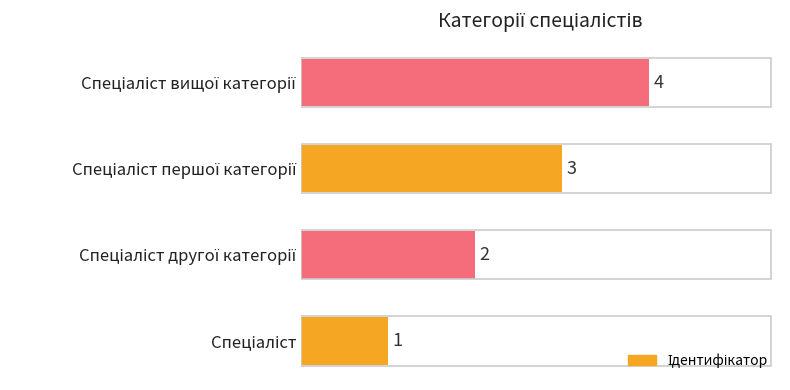

What is the sum of all values?

10